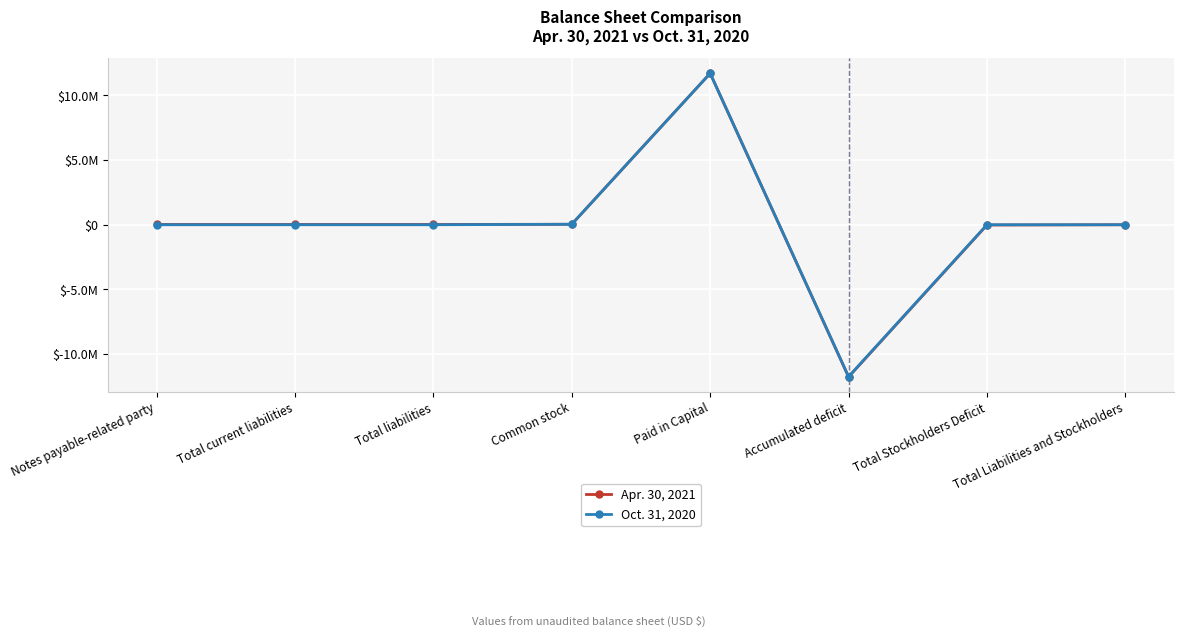

True or false: Apr. 30, 2021 has a value of 0 at Total Liabilities and Stockholders.

True